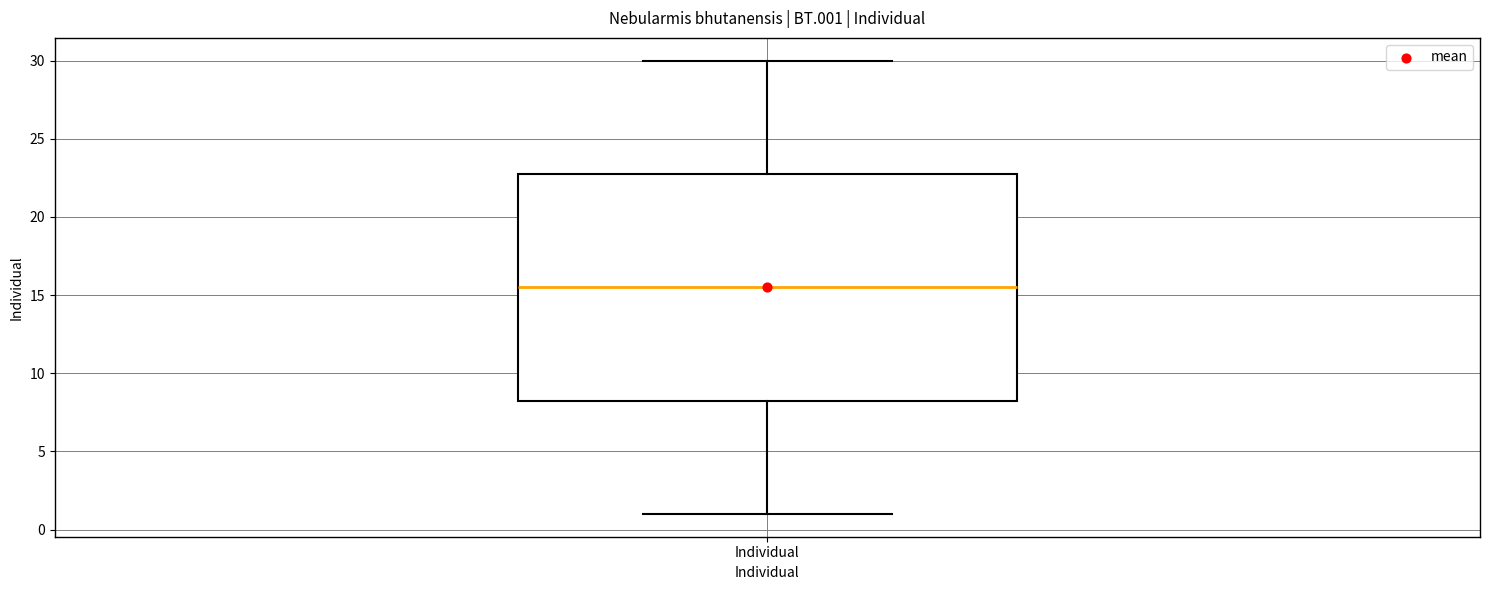

Where does the upper whisker of the box for Individual end on the y-axis? The values are not printed on the chart, so give them approximately, as read against the axis.

30.0